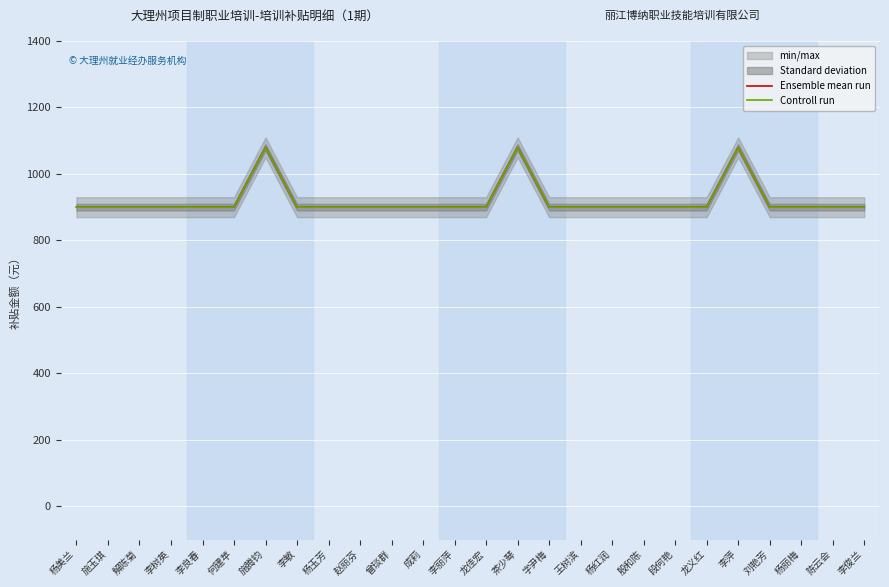

The value of Controll run at 李萍 is 575. True or false?

False